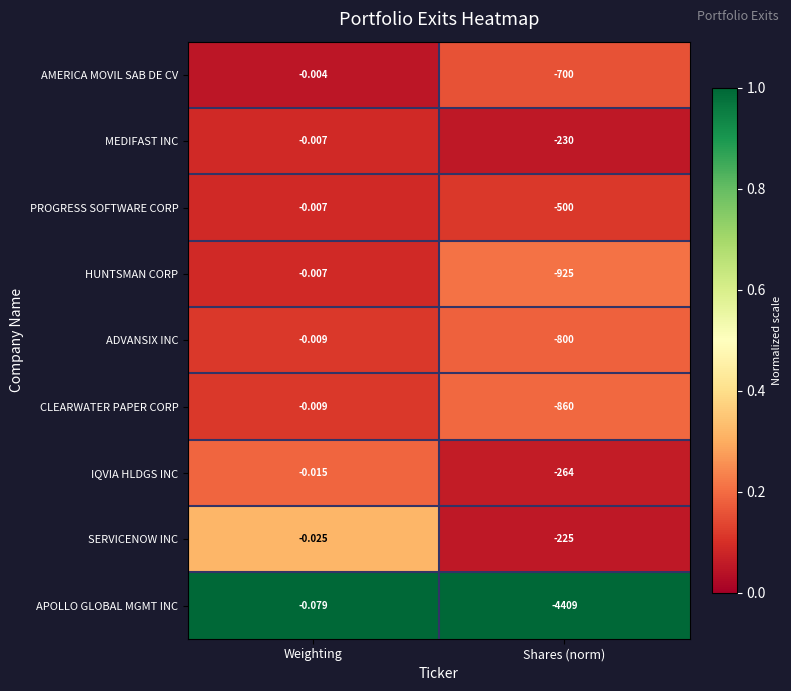

Count the number of categories in the chart.

2